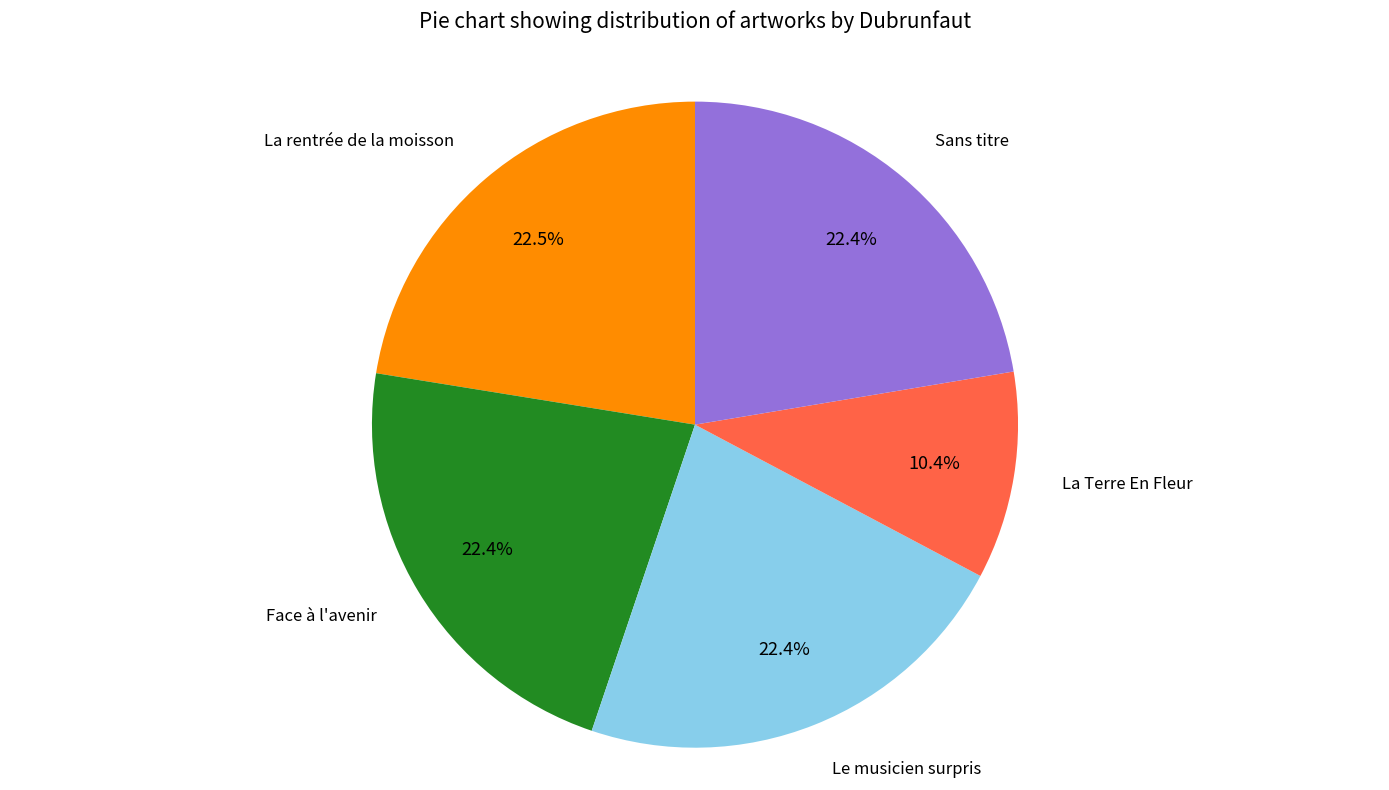

What percentage is NOT represented by Face à l'avenir?

77.6%